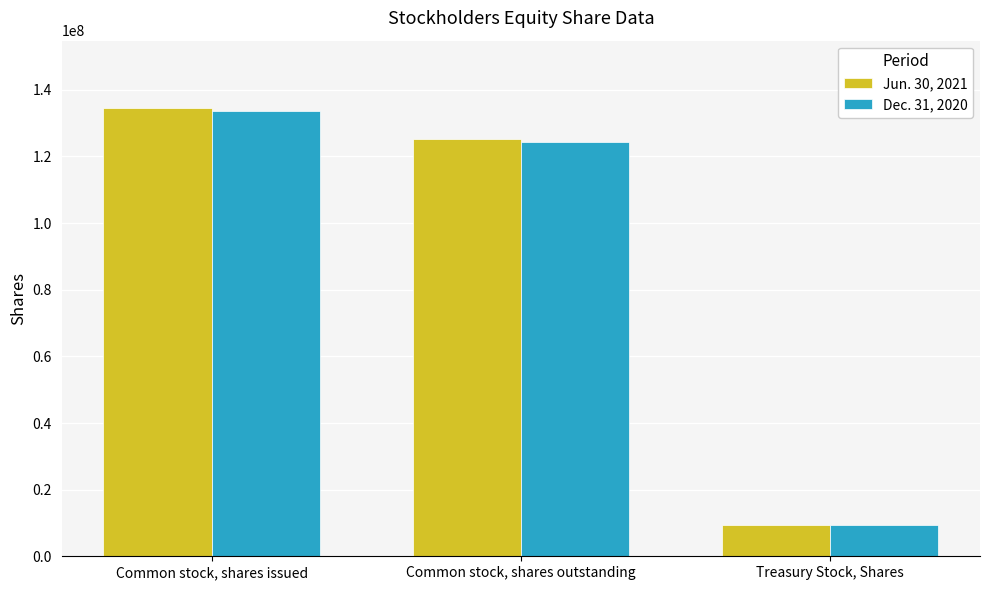

Reading left to right, what are all the values shown in this chart?

Jun. 30, 2021: 134579403	125229459	9349944
Dec. 31, 2020: 133567534	124217590	9349944